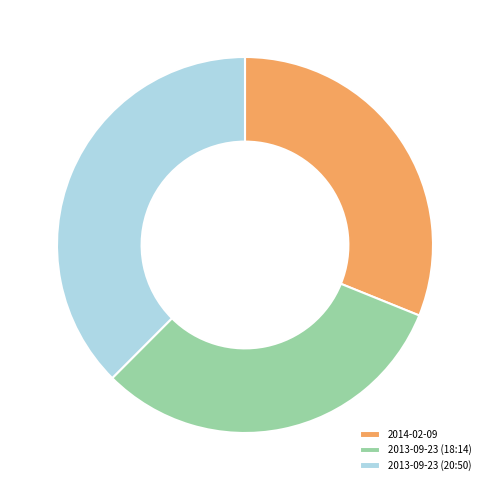

How many slices are in this pie chart?

3